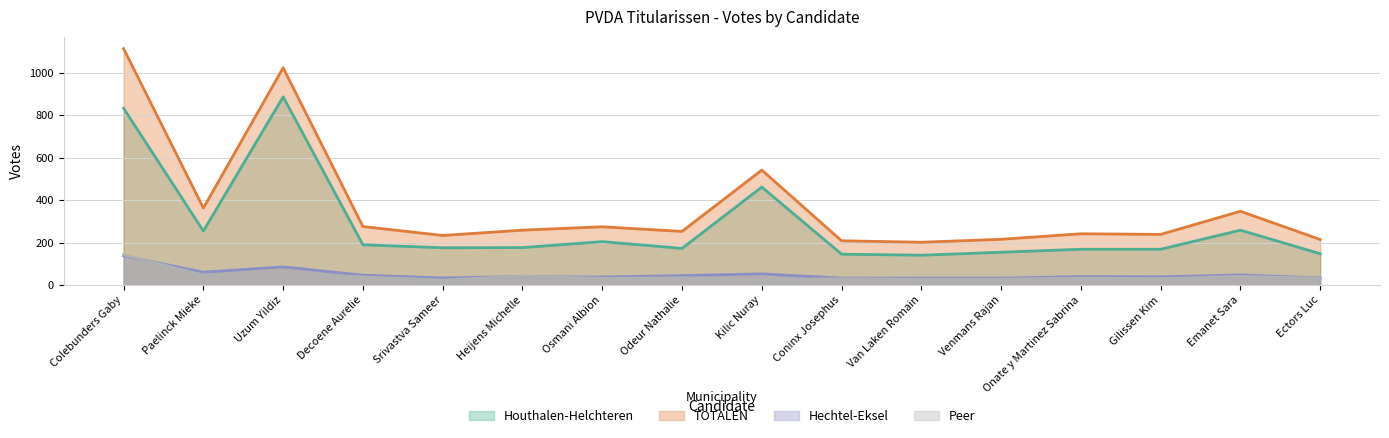

The value of Hechtel-Eksel at Osmani Albion is 22. True or false?

False